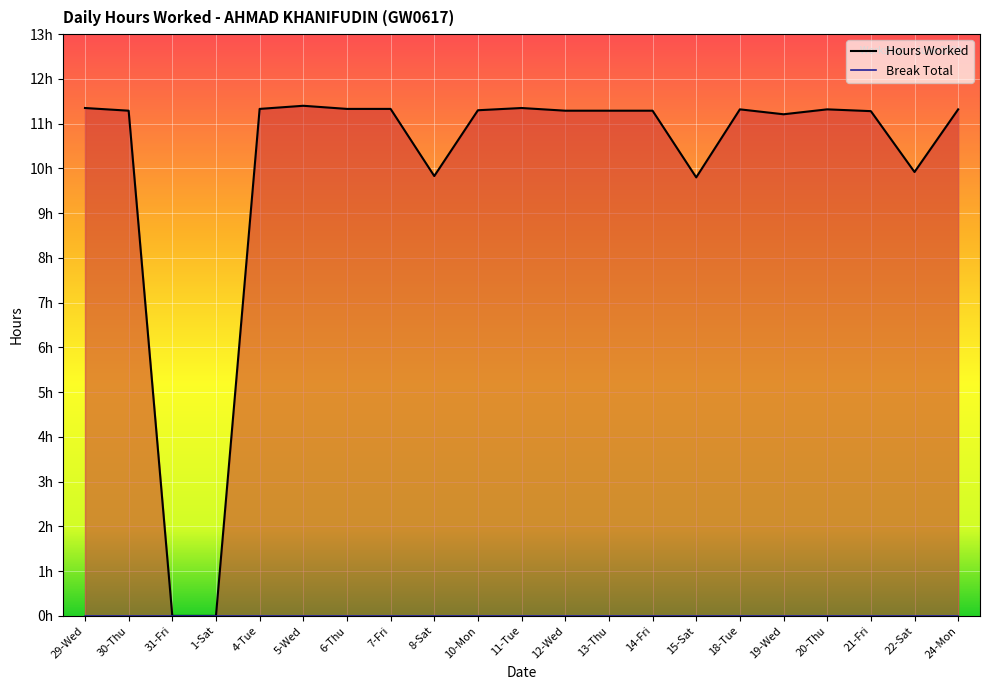

List the labels in order of value, largest first.

5-Wed, 29-Wed, 11-Tue, 4-Tue, 6-Thu, 7-Fri, 18-Tue, 20-Thu, 24-Mon, 10-Mon, 30-Thu, 12-Wed, 13-Thu, 14-Fri, 21-Fri, 19-Wed, 22-Sat, 8-Sat, 15-Sat, 31-Fri, 1-Sat